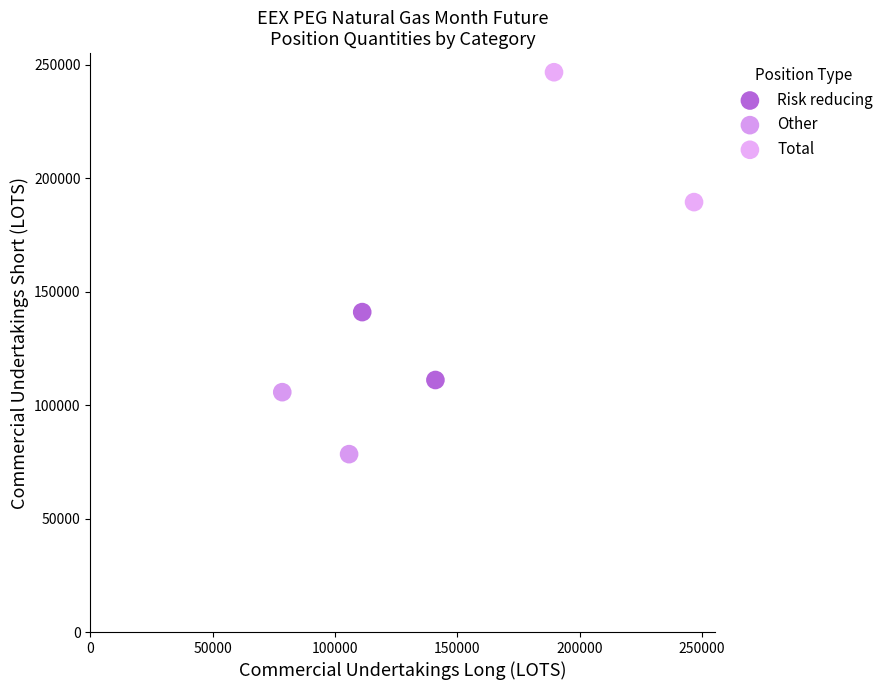

What are all the series names shown in the legend?

Risk reducing, Other, Total